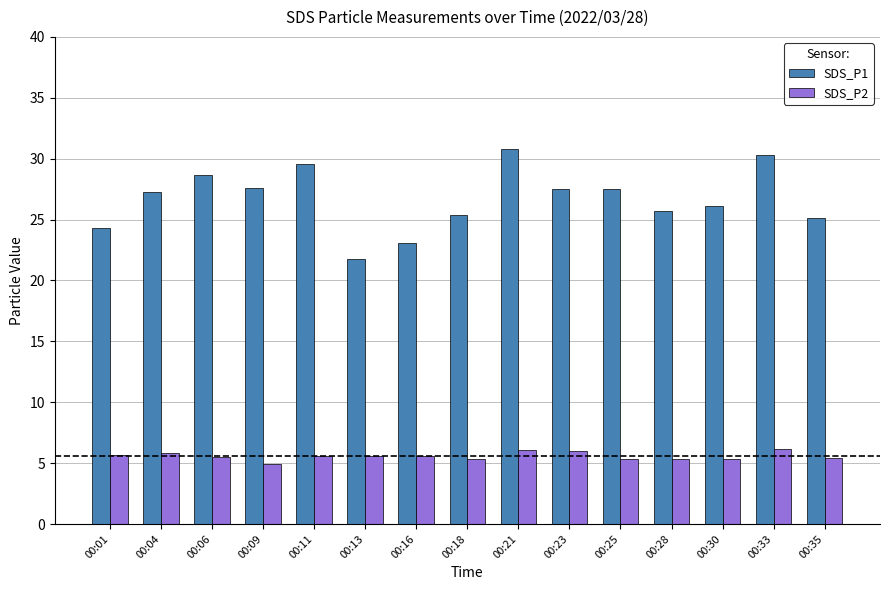

How many groups of bars are there?

15